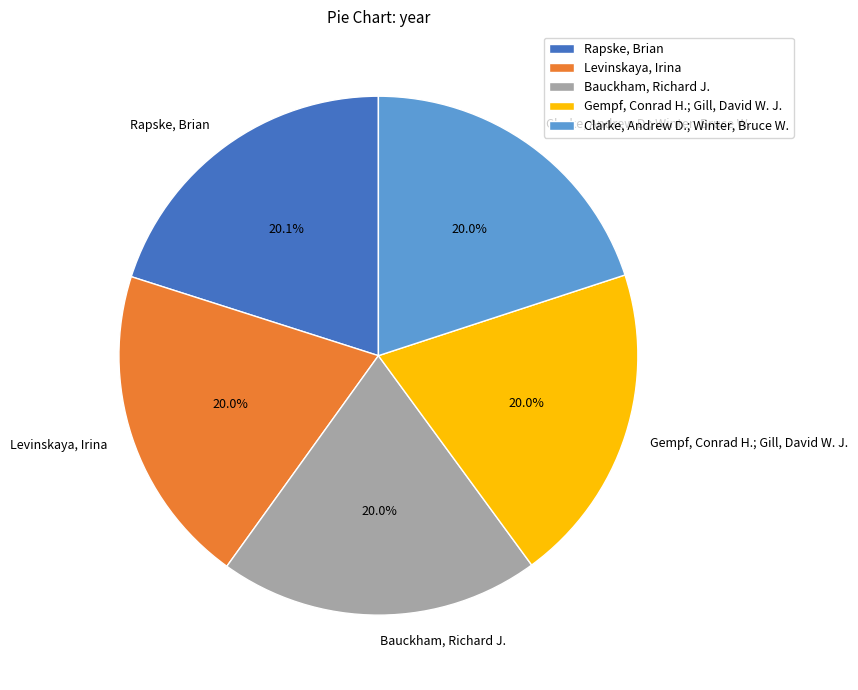

What is the ratio of the value at Bauckham, Richard J. to the value at Rapske, Brian?

1.0